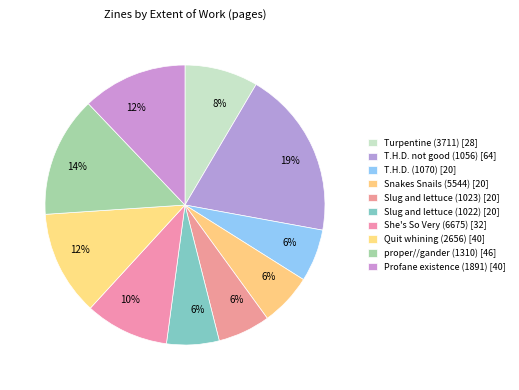

Count the number of slices in the pie.

10